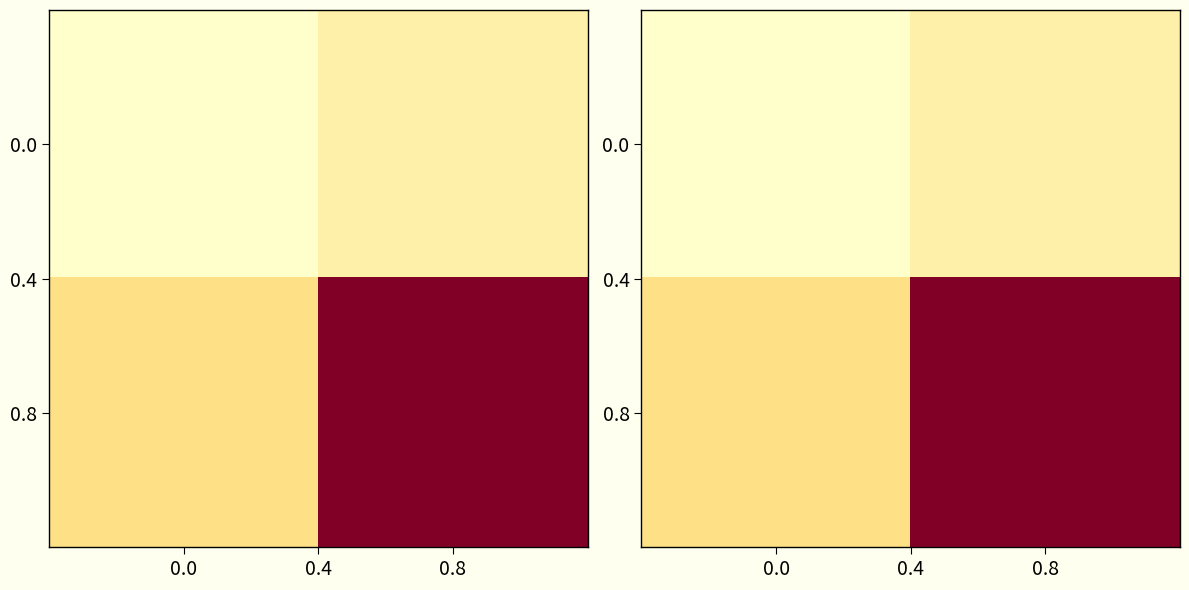

What is the maximum value for 0.8?

9